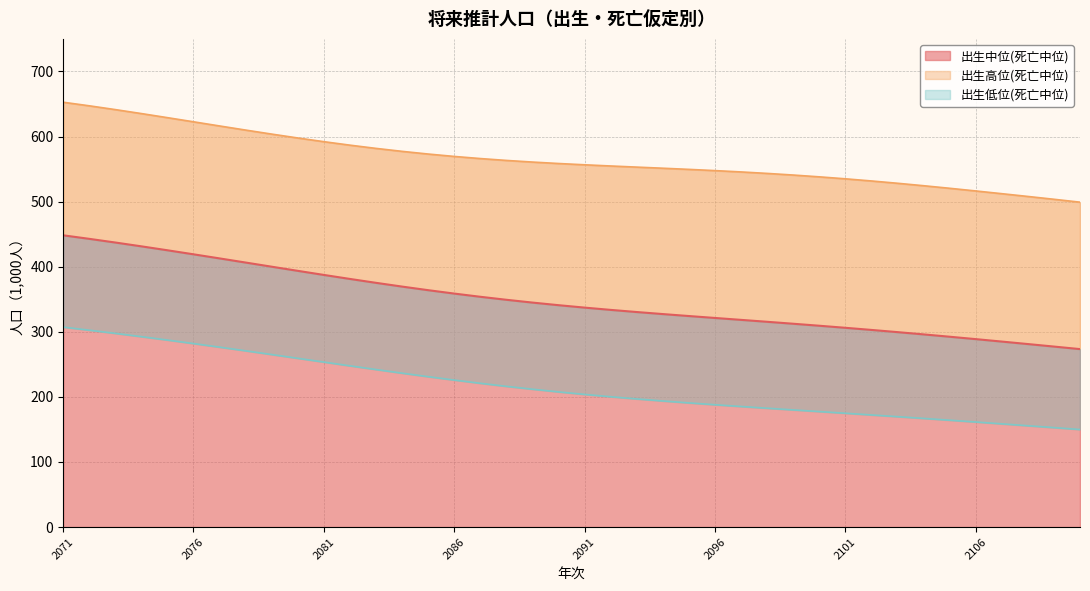

Reading left to right, extract all data points from this chart.

出生中位(死亡中位): 2071=448.2	2072=442.8	2073=437.2	2074=431.3	2075=425.2	2076=419.0	2077=412.7	2078=406.4	2079=400.0	2080=393.6	2081=387.4	2082=381.2	2083=375.2	2084=369.5	2085=363.9	2086=358.7	2087=353.8	2088=349.2	2089=344.9	2090=340.9	2091=337.1	2092=333.7	2093=330.4	2094=327.2	2095=324.2	2096=321.2	2097=318.3	2098=315.4	2099=312.4	2100=309.3	2101=306.1	2102=302.9	2103=299.5	2104=296.0	2105=292.4	2106=288.7	2107=285.0	2108=281.2	2109=277.3	2110=273.4
出生高位(死亡中位): 2071=652.7	2072=647.2	2073=641.4	2074=635.3	2075=629.0	2076=622.6	2077=616.2	2078=609.9	2079=603.7	2080=597.8	2081=592.1	2082=586.7	2083=581.8	2084=577.2	2085=573.1	2086=569.4	2087=566.1	2088=563.3	2089=560.8	2090=558.5	2091=556.6	2092=554.7	2093=553.0	2094=551.3	2095=549.5	2096=547.6	2097=545.6	2098=543.3	2099=540.8	2100=538.1	2101=535.0	2102=531.7	2103=528.2	2104=524.4	2105=520.5	2106=516.4	2107=512.2	2108=507.9	2109=503.6	2110=499.1
出生低位(死亡中位): 2071=307.2	2072=302.5	2073=297.6	2074=292.5	2075=287.3	2076=281.9	2077=276.4	2078=270.8	2079=265.1	2080=259.3	2081=253.5	2082=247.7	2083=242.0	2084=236.5	2085=231.1	2086=225.9	2087=220.9	2088=216.2	2089=211.8	2090=207.7	2091=203.8	2092=200.2	2093=196.9	2094=193.7	2095=190.8	2096=187.9	2097=185.2	2098=182.6	2099=180.0	2100=177.4	2101=174.9	2102=172.3	2103=169.6	2104=166.9	2105=164.2	2106=161.4	2107=158.6	2108=155.7	2109=152.8	2110=149.9